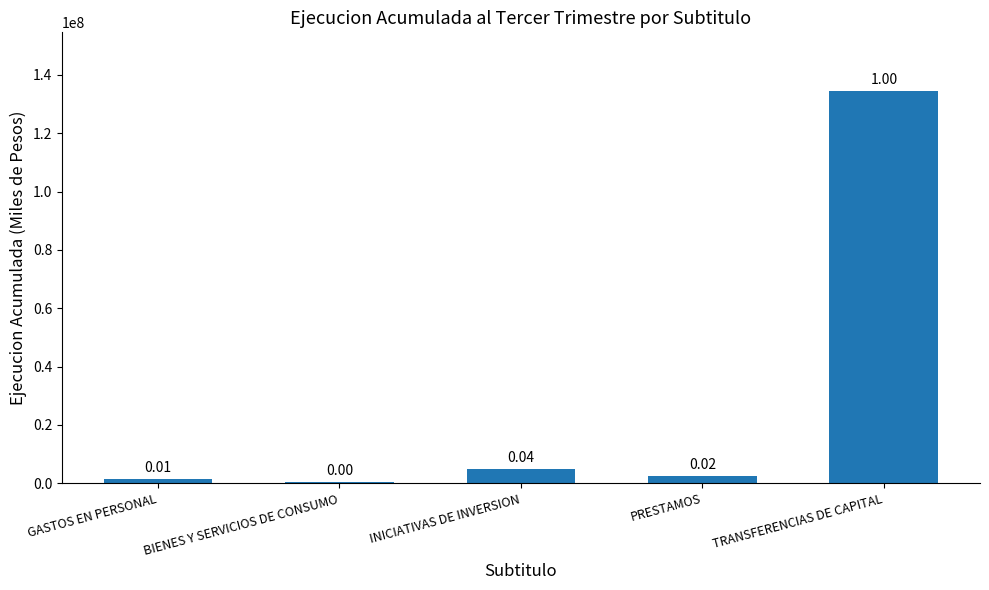

How many bars are there in total?

5